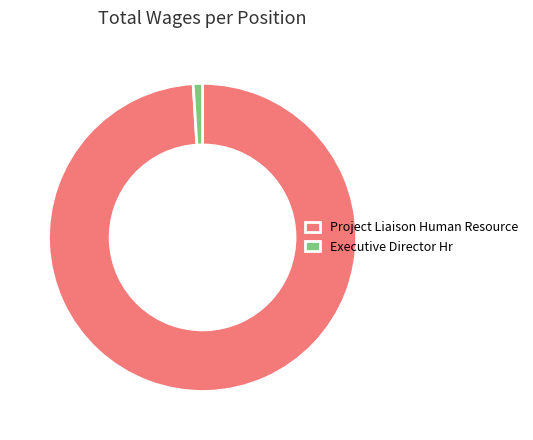

Count the number of slices in the pie.

2